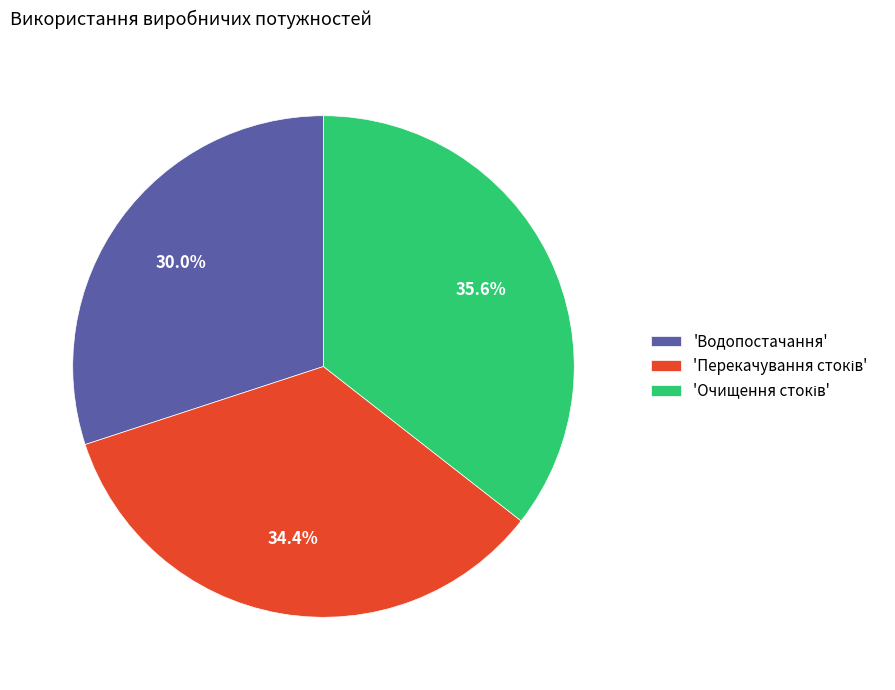

What percentage is NOT represented by 'Водопостачання'?

70.0%